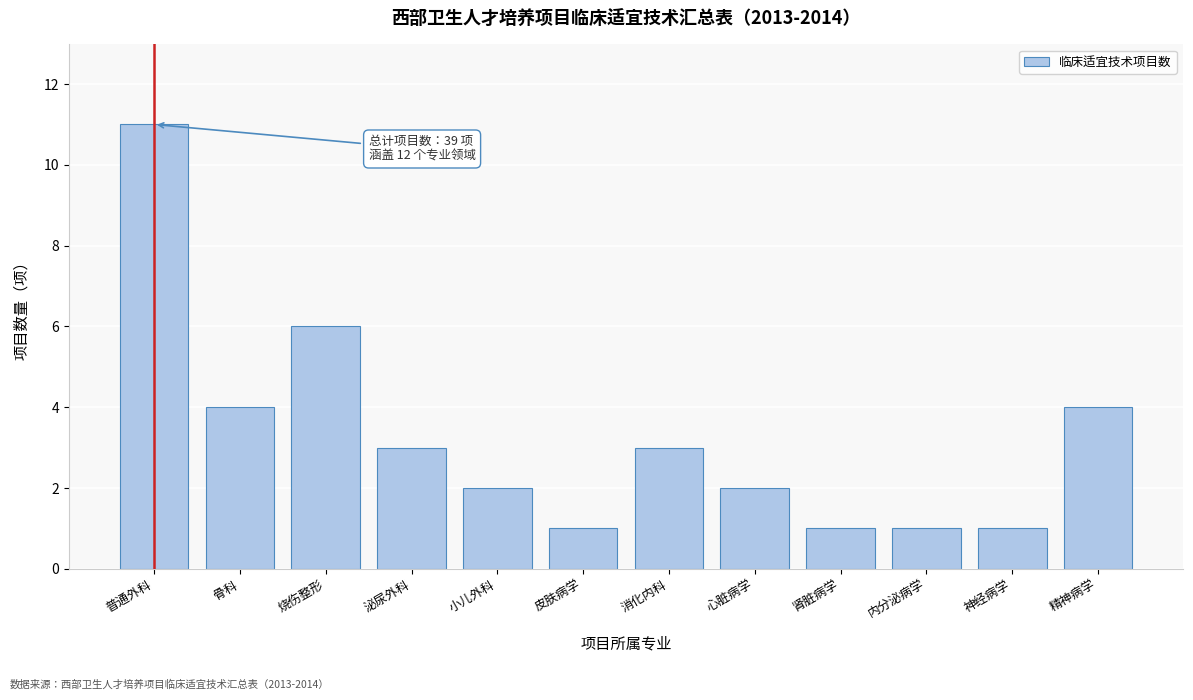

Reading right to left, extract all data points from this chart.

精神病学=4	神经病学=1	内分泌病学=1	肾脏病学=1	心脏病学=2	消化内科=3	皮肤病学=1	小儿外科=2	泌尿外科=3	烧伤整形=6	骨科=4	普通外科=11